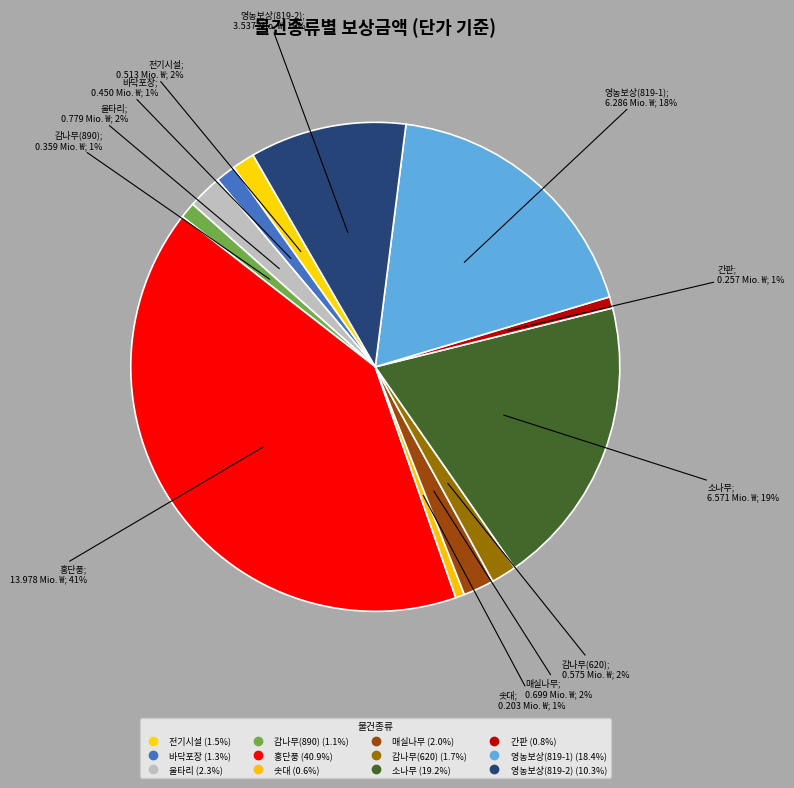

How many segments does this pie chart have?

12